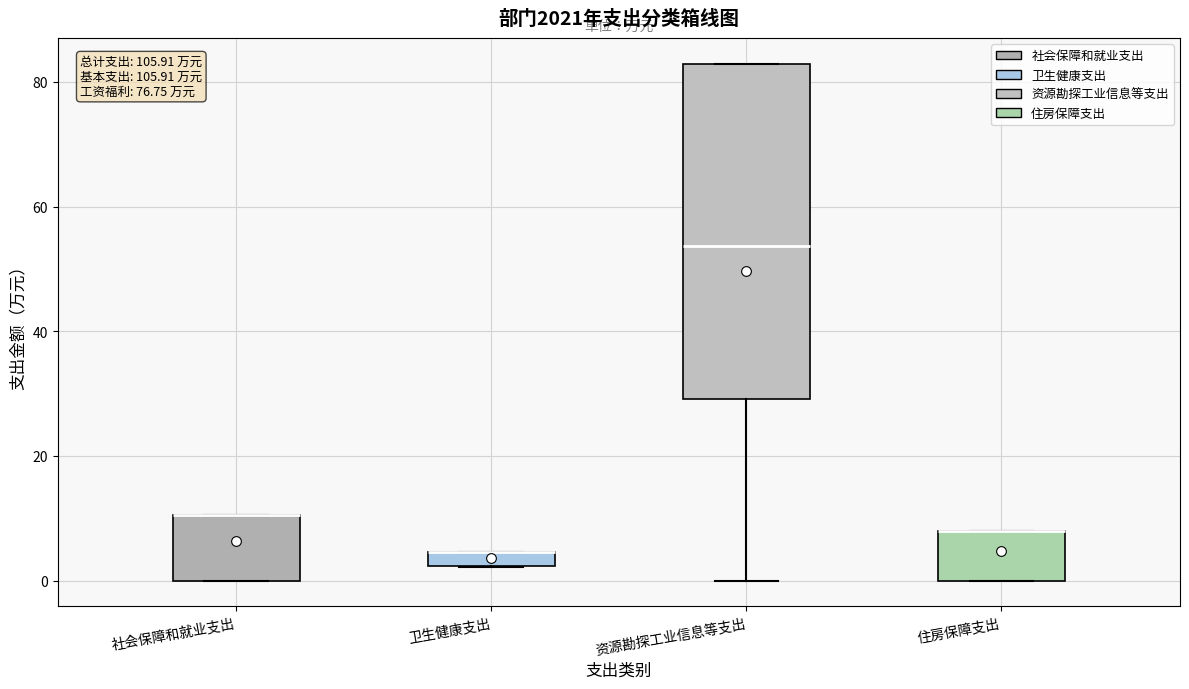

Where is the upper edge of the box for 住房保障支出 on the y-axis? The values are not printed on the chart, so give them approximately, as read against the axis.

8